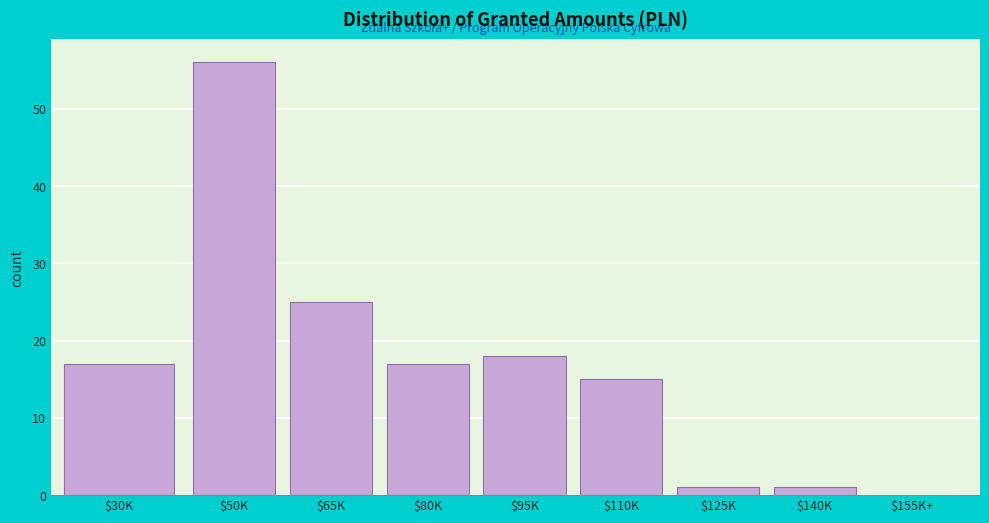

The chart shows a value of 56 at $50K. True or false?

True